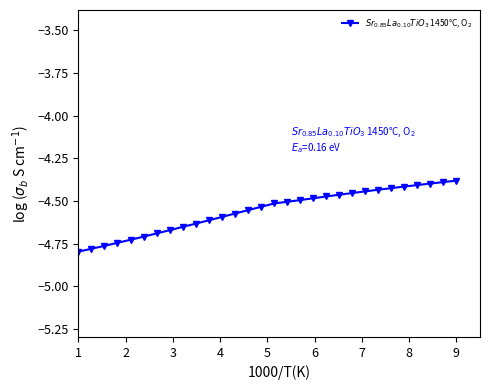

What is the greatest value displayed?

-4.4